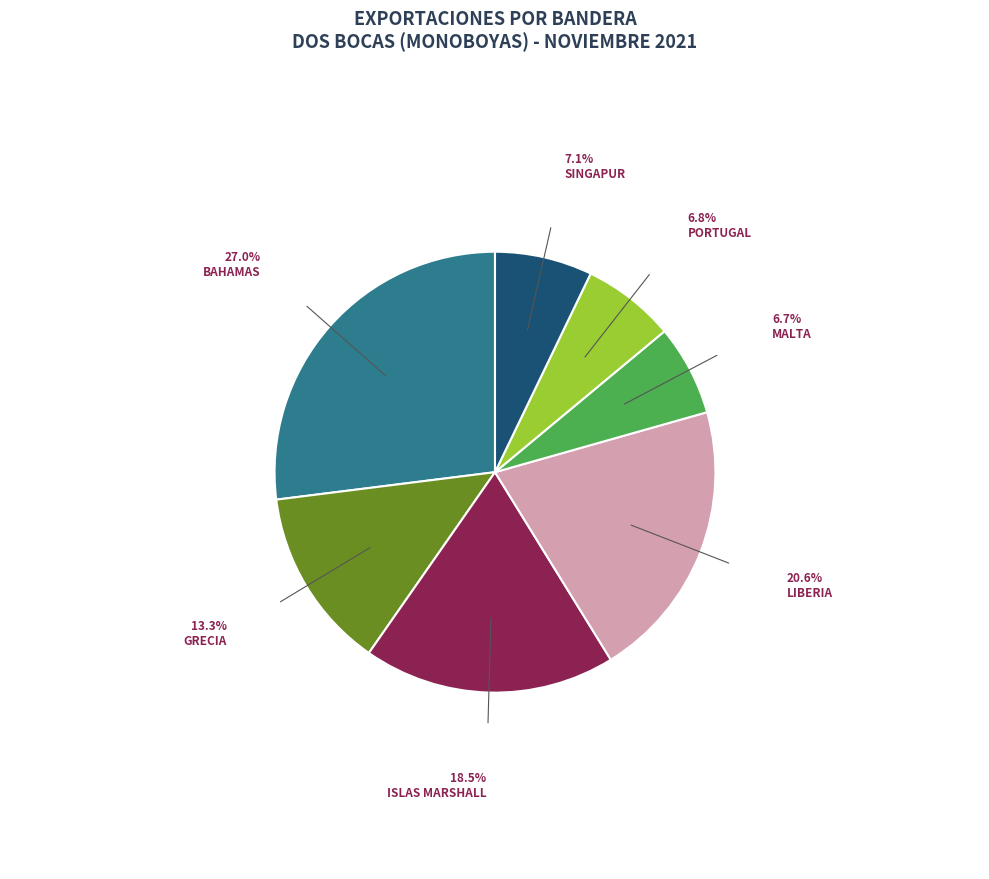

Which category has the biggest portion of the pie?

BAHAMAS